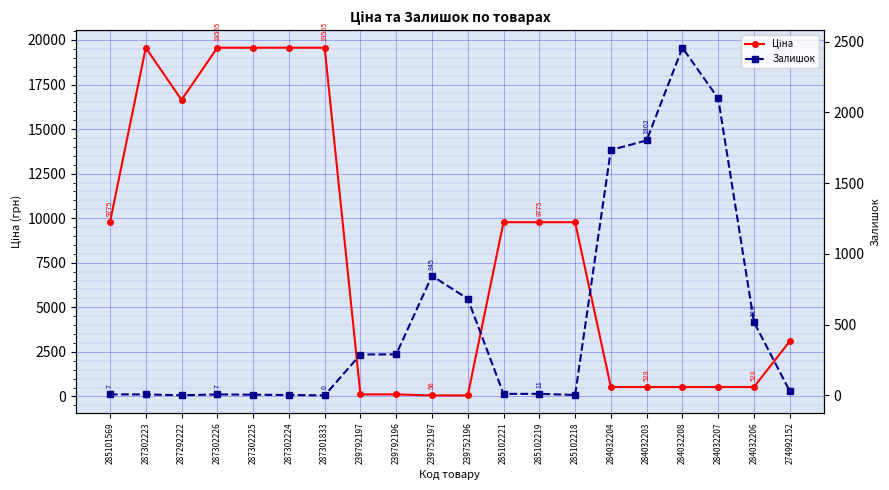

Reading left to right, extract all data points from this chart.

Ціна: 9775.5	19564.9	16636.8	19564.9	19564.9	19564.9	19564.9	111.8	111.8	55.9	55.9	9775.5	9775.5	9775.5	528.2	528.2	528.2	528.2	528.2	3094.7
Залишок: 7.0	7.0	1.0	7.0	5.0	3.0	0.0	289.0	290.0	845.0	683.0	11.0	11.0	3.0	1734.0	1802.0	2457.0	2099.0	518.0	31.0